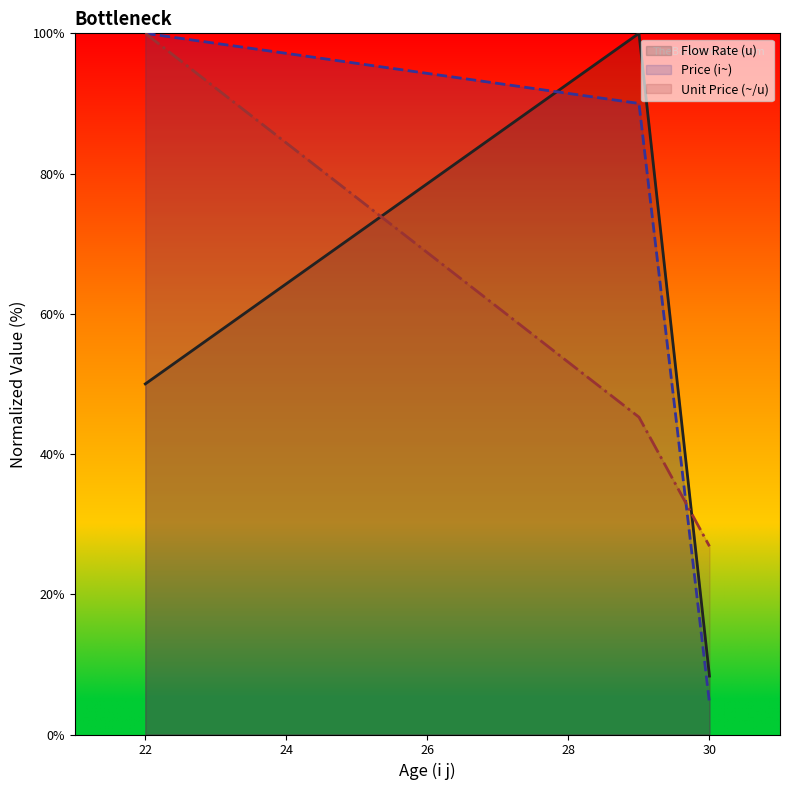

What is the value of the Price (i~) point at the 2nd from the left?

90.0